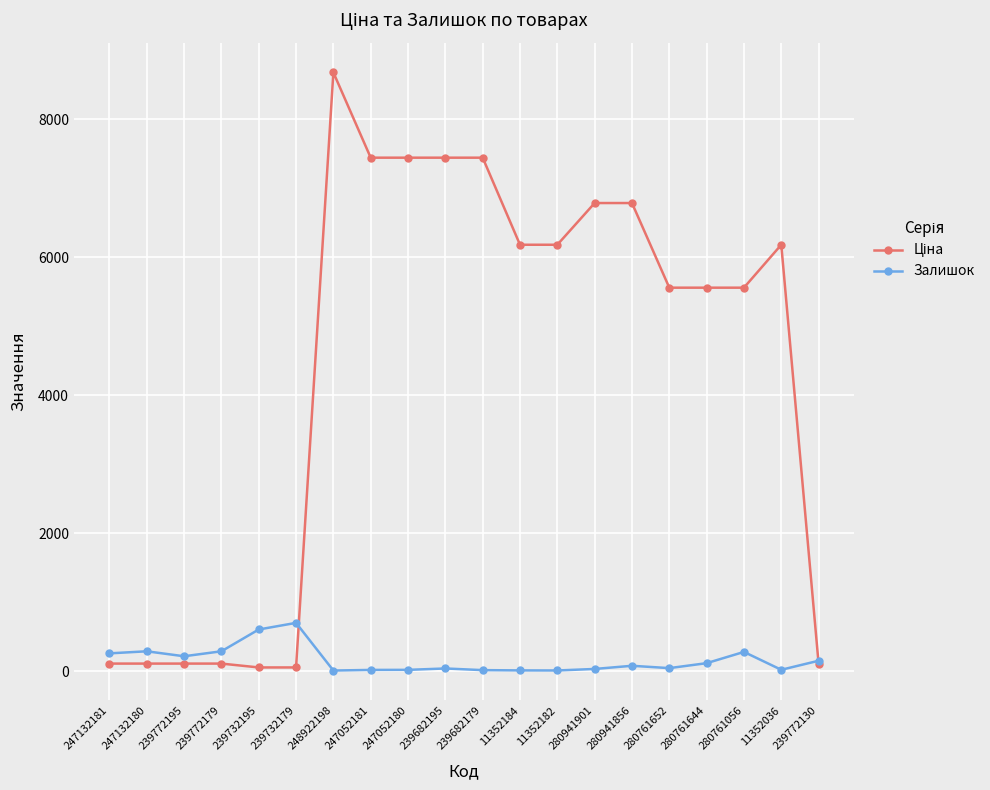

What is the value of the Залишок point at the 3rd from the left?

218.0